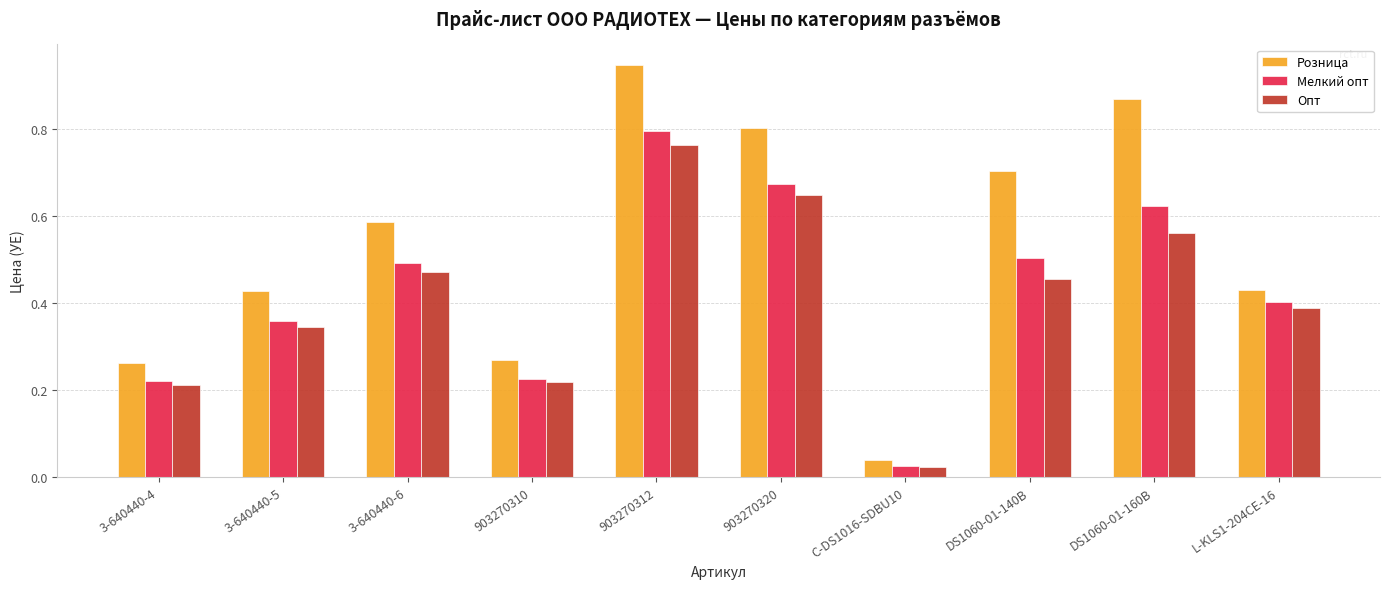

At which category is the sum across all series the highest?

903270312